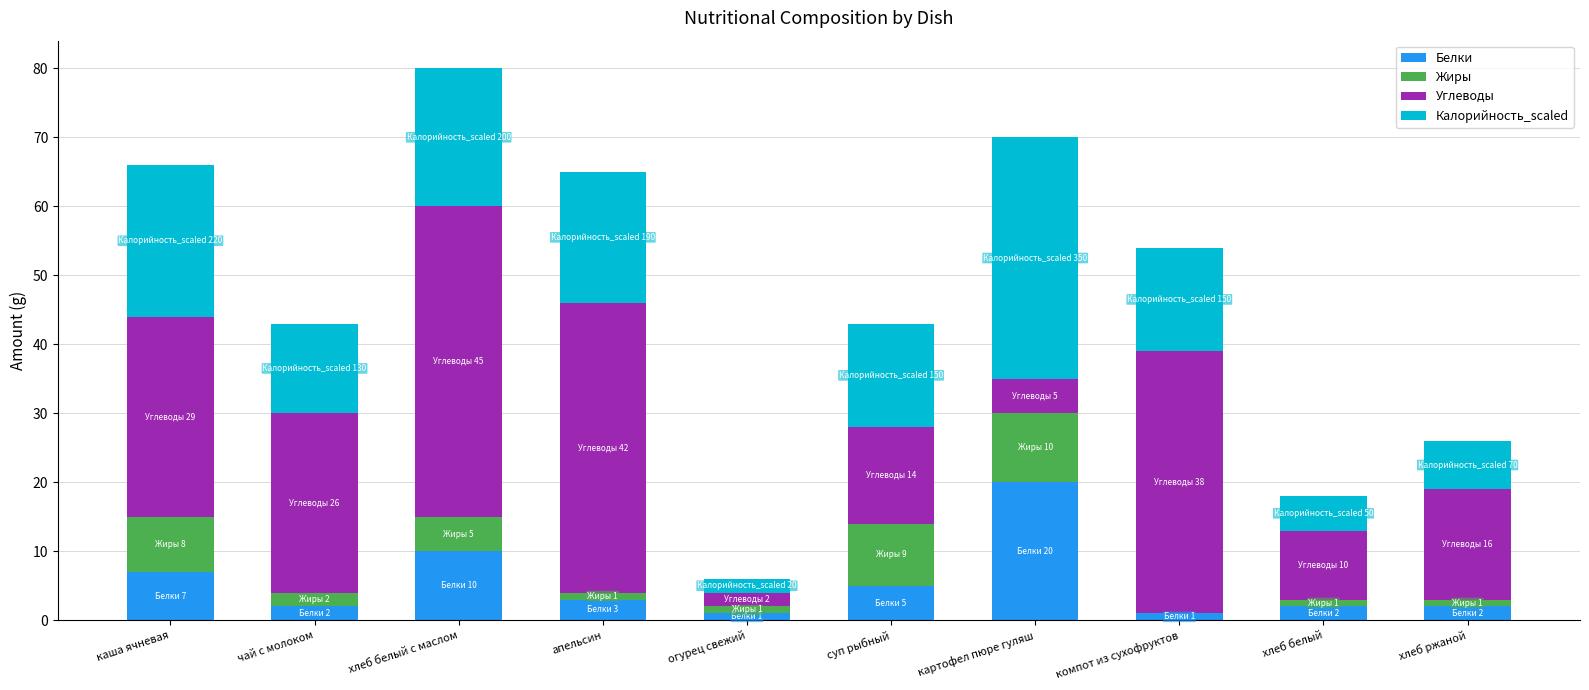

What is the total value across all series at огурец свежий?

6